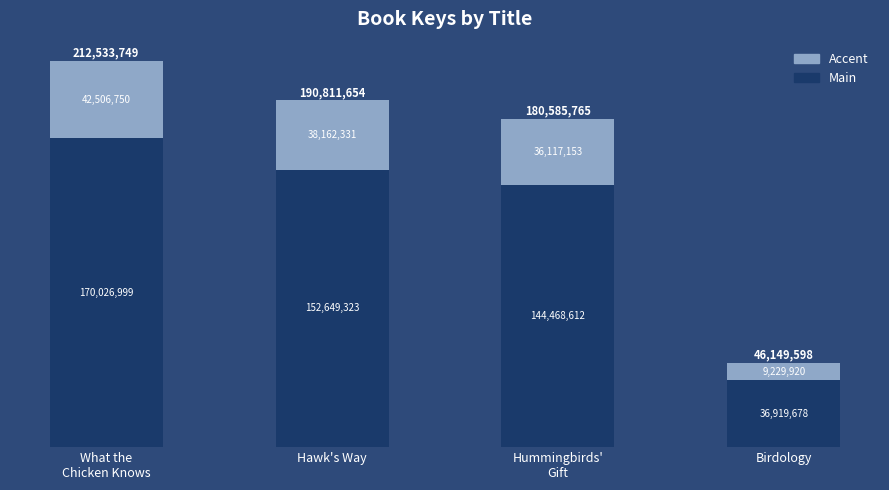

Reading left to right, transcribe the values for Main.

170026999	152649323	144468612	36919678